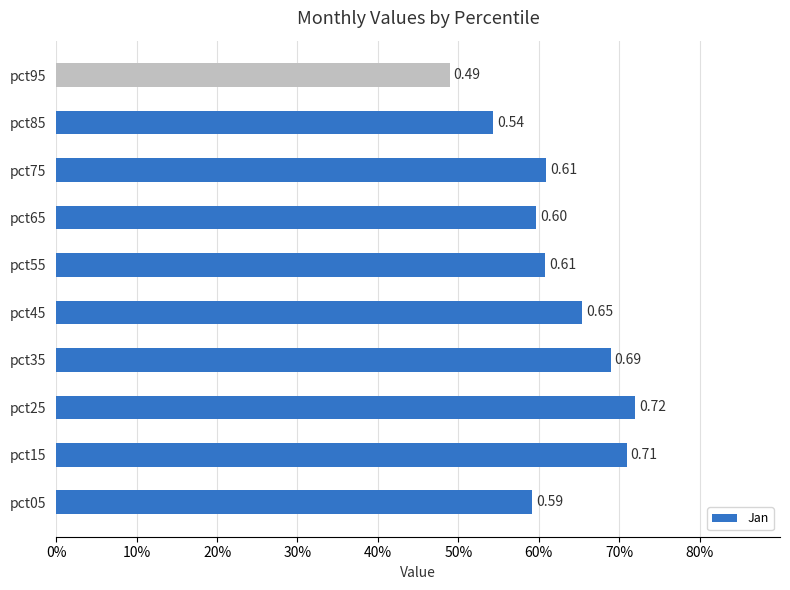

Are the bars horizontal?

Yes